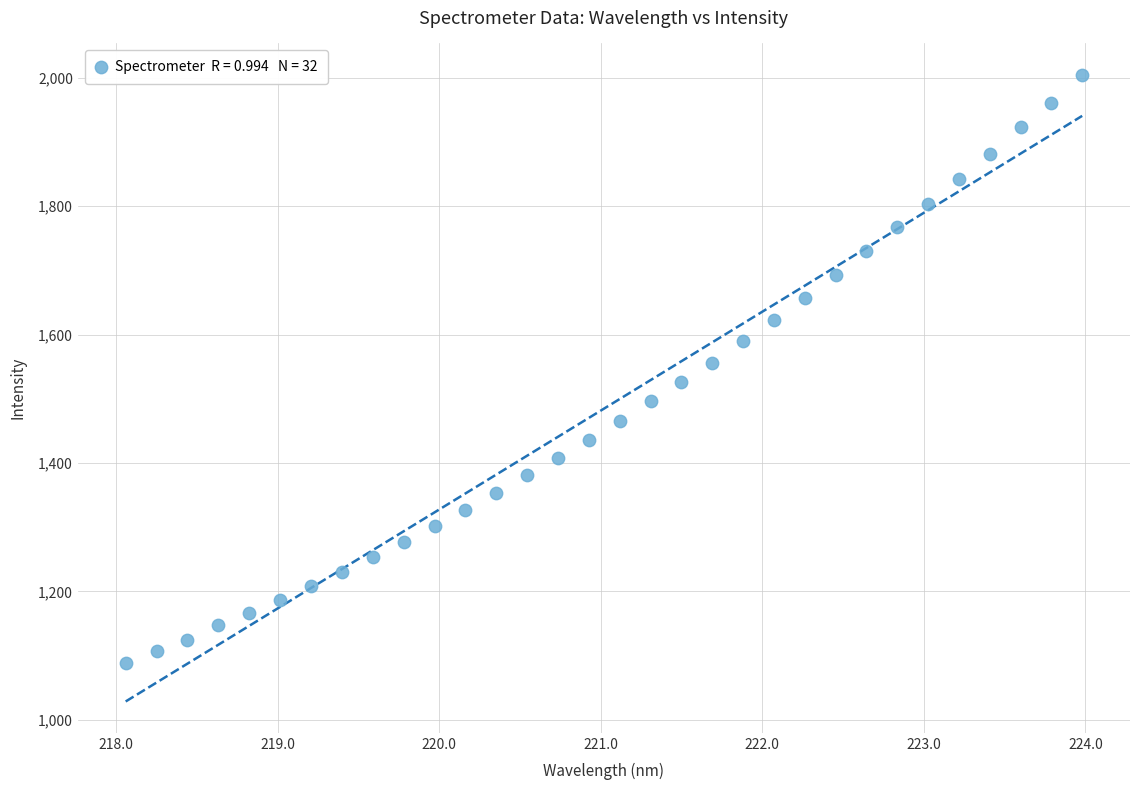

What is the range of X values (max minus min)?

5.9